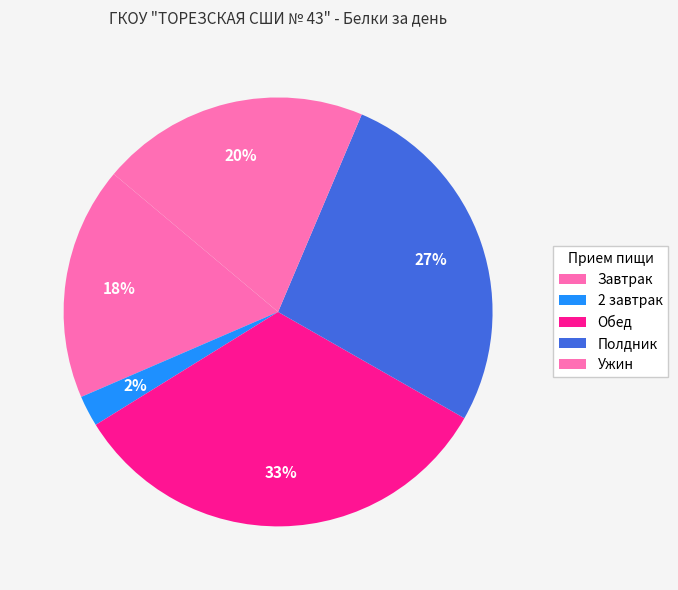

What is the ratio of the value at Завтрак to the value at Обед?

0.5